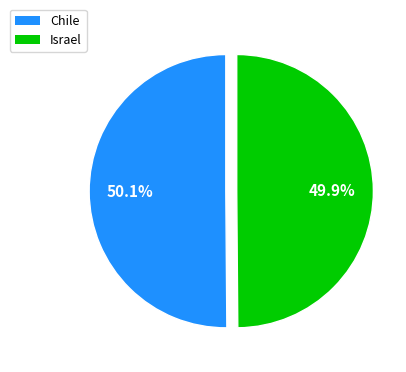

Is the sum of Israel and Chile greater than half?

Yes